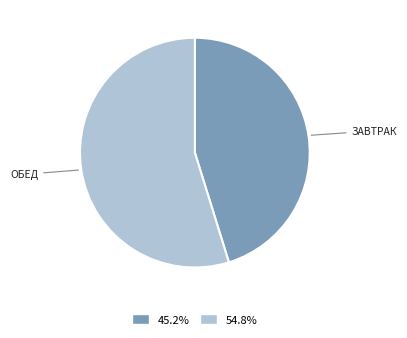

How many slices are in this pie chart?

2